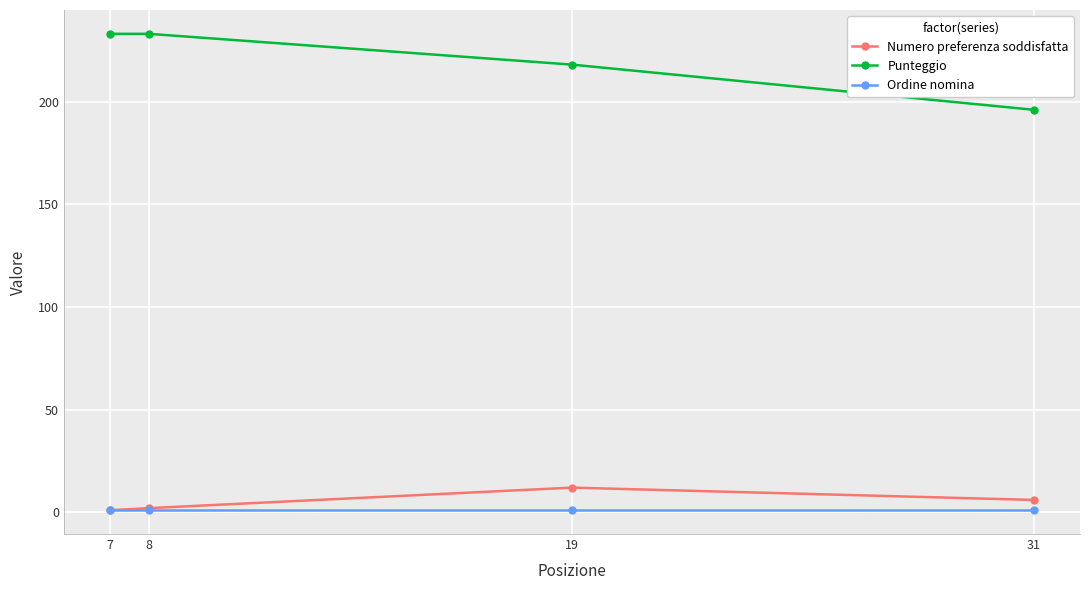

The Ordine nomina series shows 1 at 7. True or false?

True